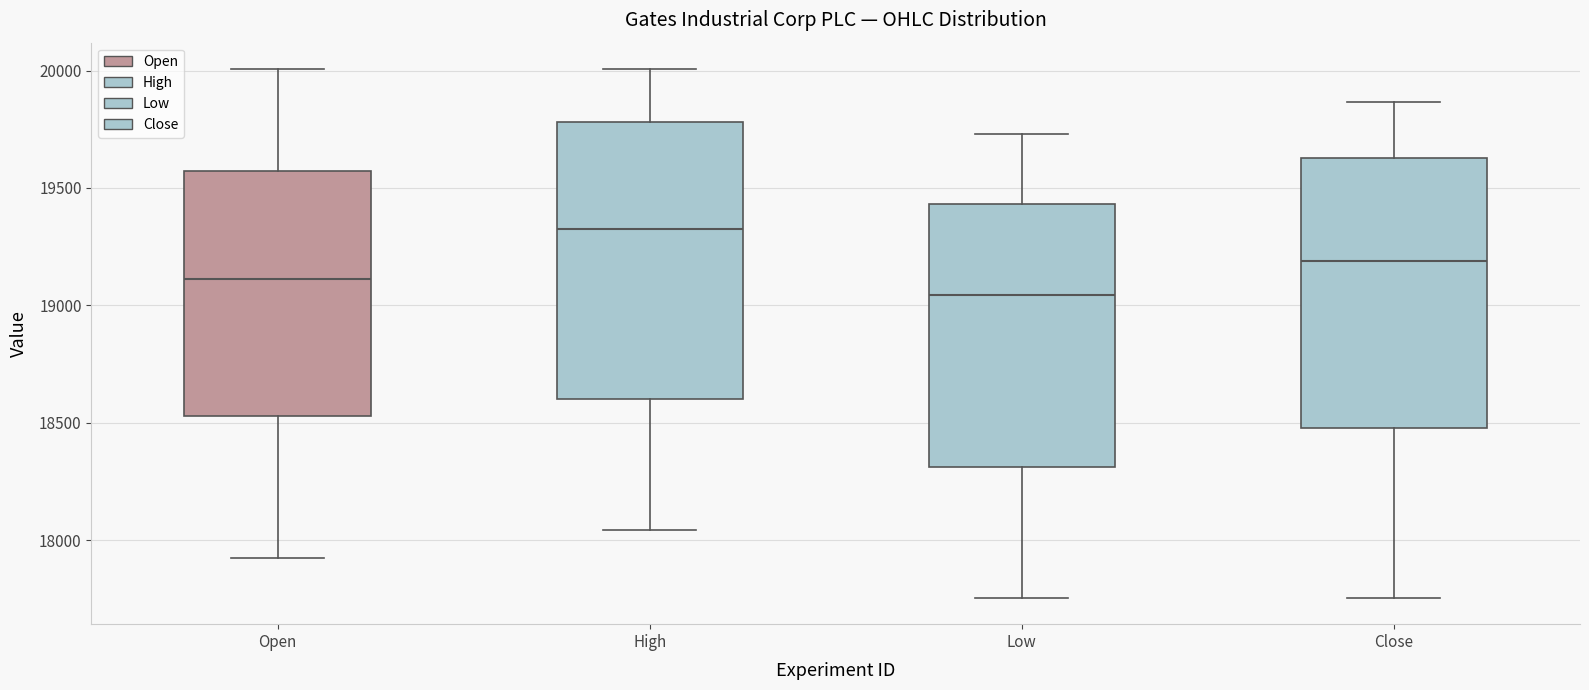

Which box's median line is the lowest?

Low